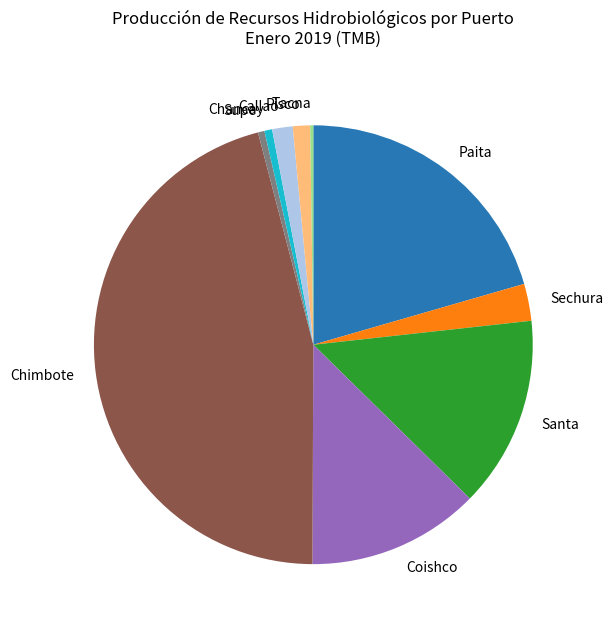

The Paita slice represents 29% of the pie. True or false?

False